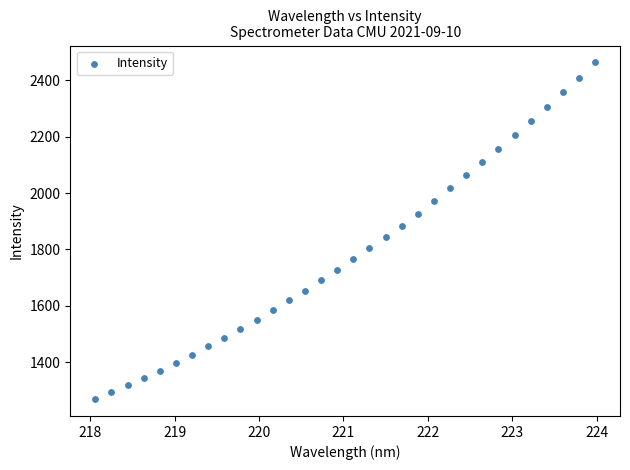

What is the range of X values (max minus min)?

5.9